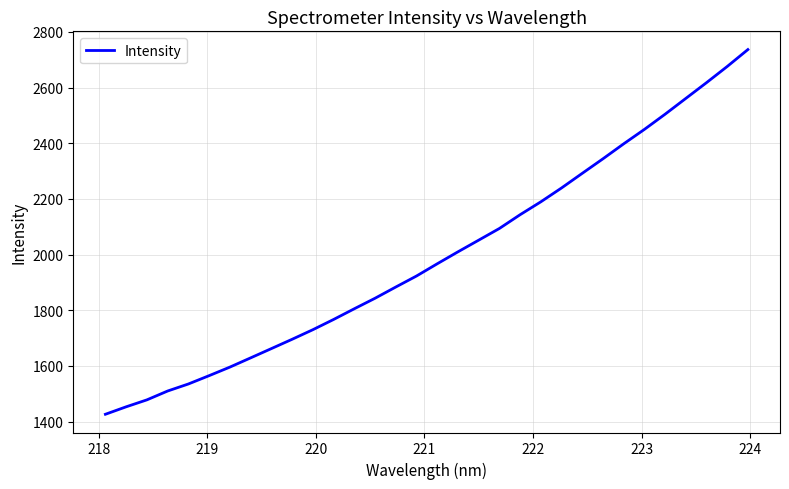

What is the greatest value displayed?

2736.4